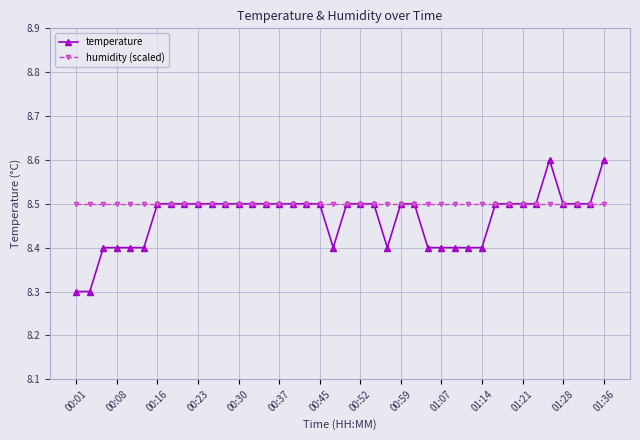

What is the greatest value displayed?

8.6